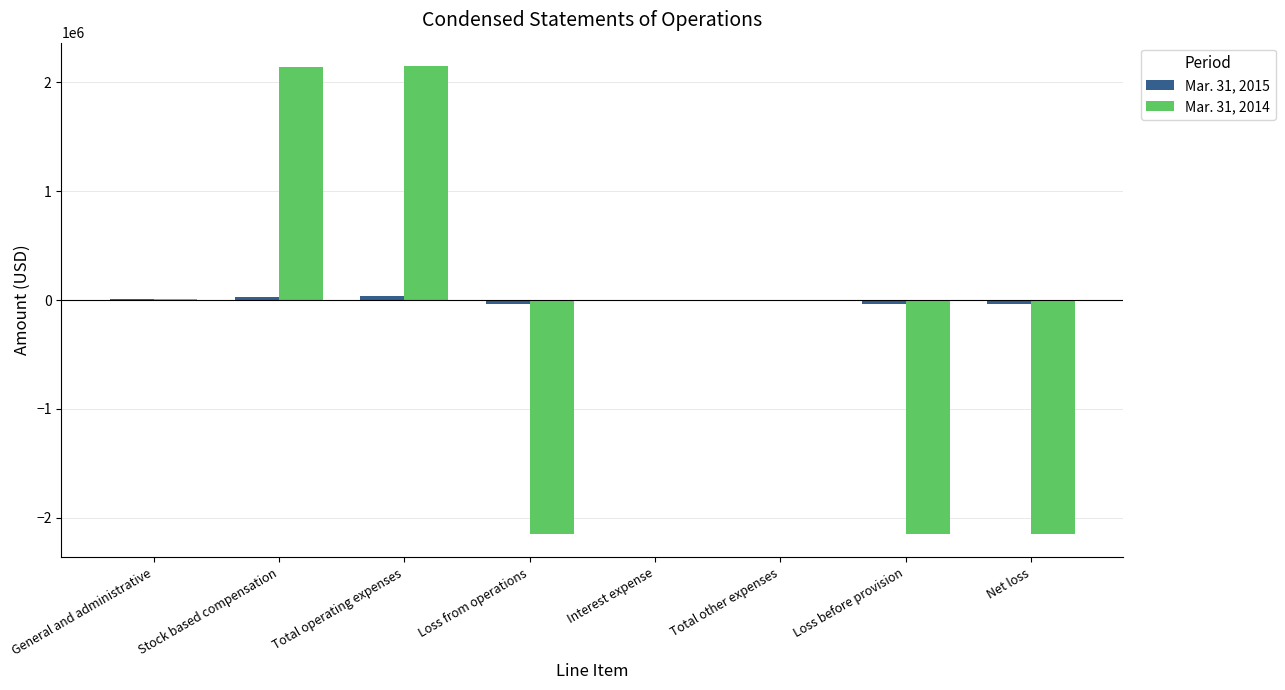

What is the maximum value for Mar. 31, 2014?

2146937